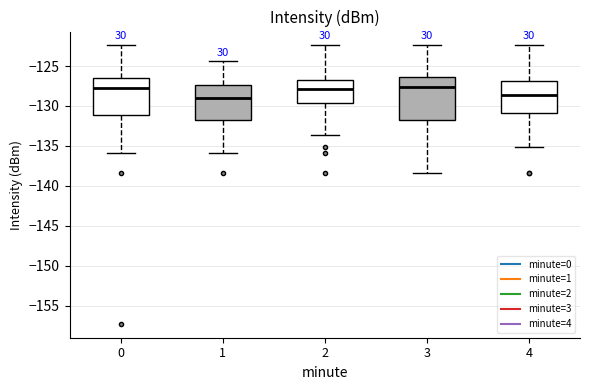

Comparing the boxes themselves (not the whiskers), which one is the tallest?

3